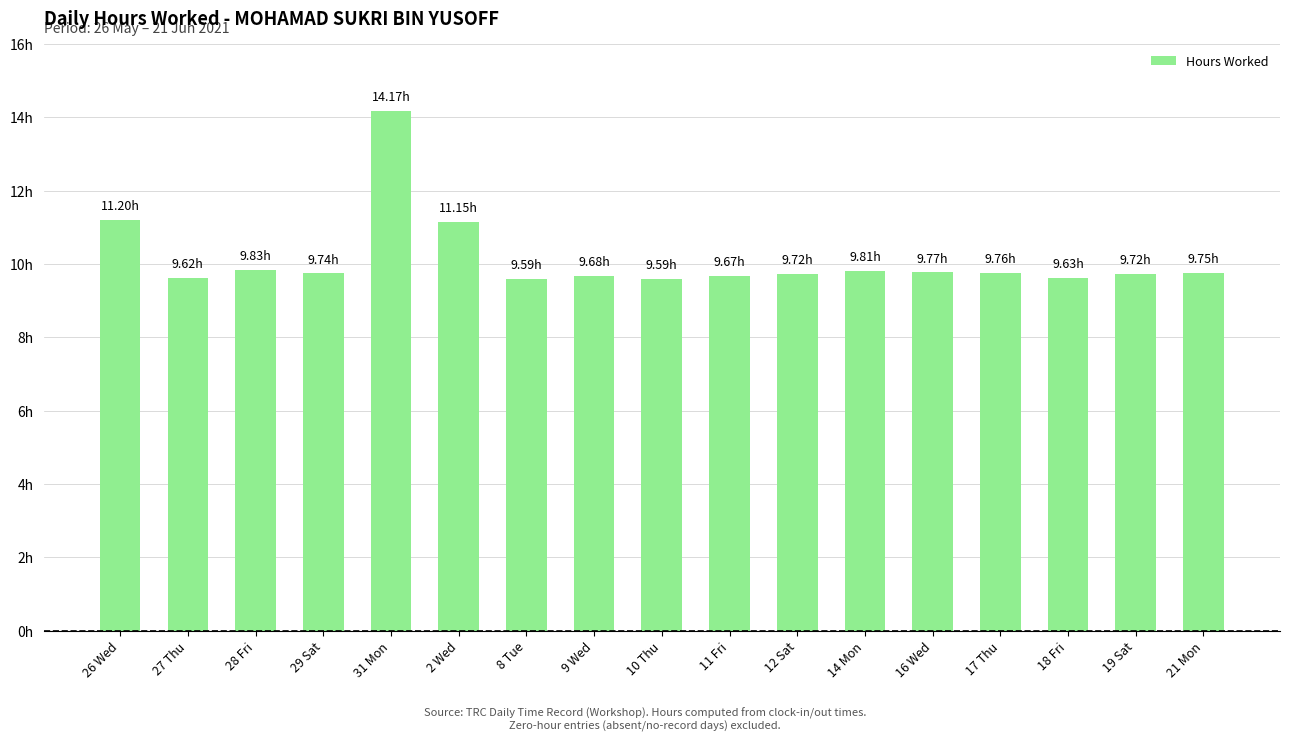

Does the chart contain any negative values?

No